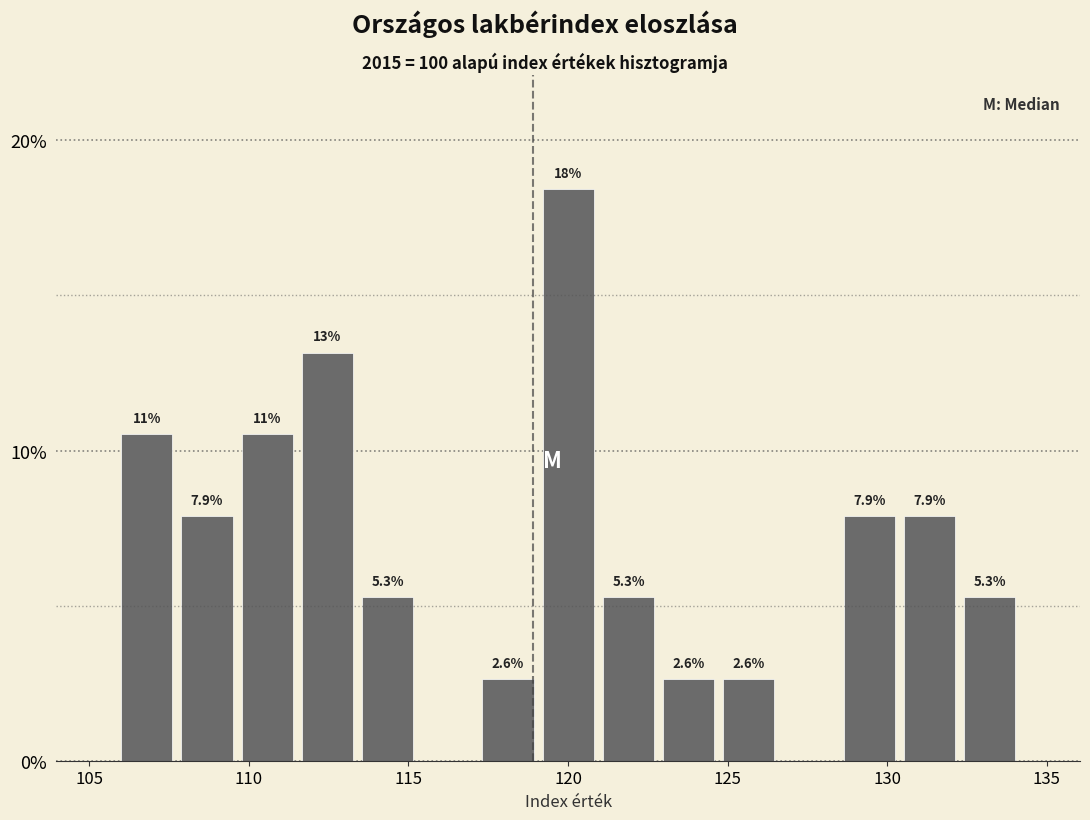

Read against the x-axis, roughly where is the centre of the tallest bar?

120.0